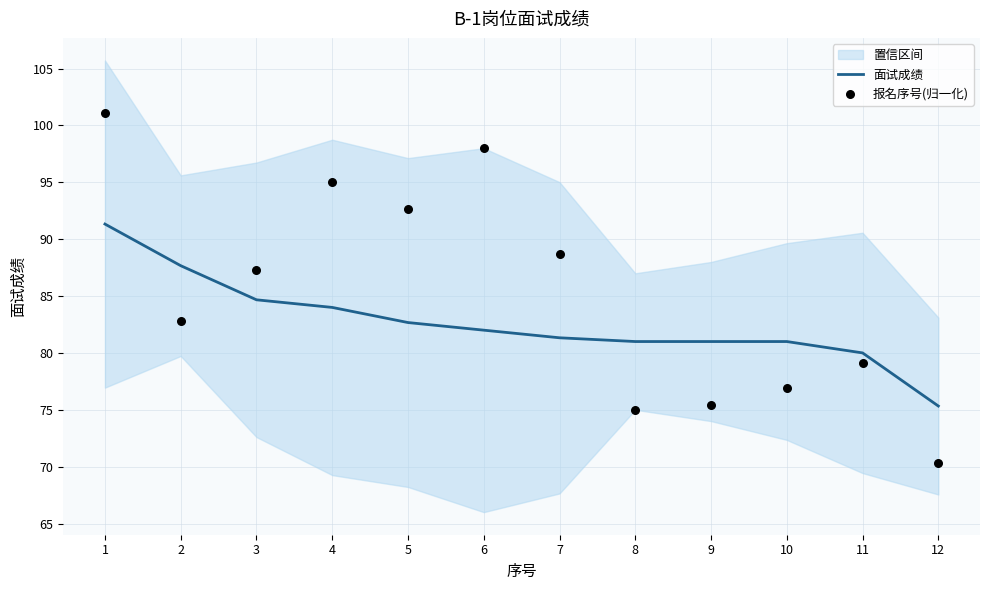

Which series has the widest spread of Y values?

报名序号(归一化)